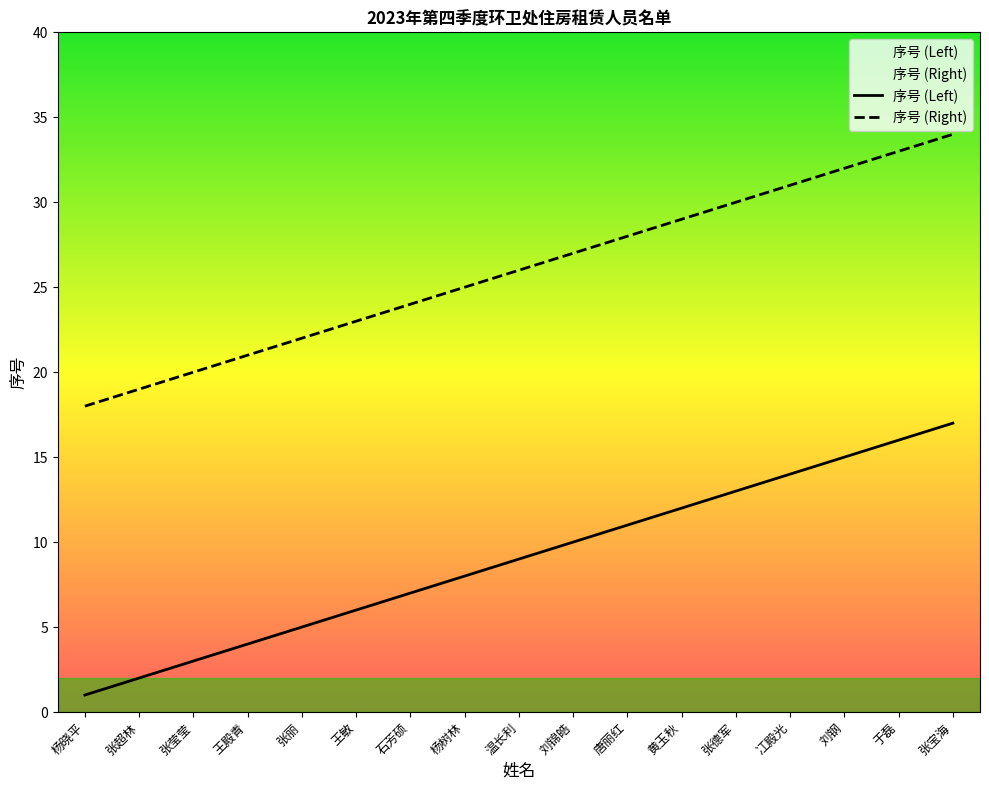

List the series in order of their overall mean, lowest first.

序号 (Left), 序号 (Right)